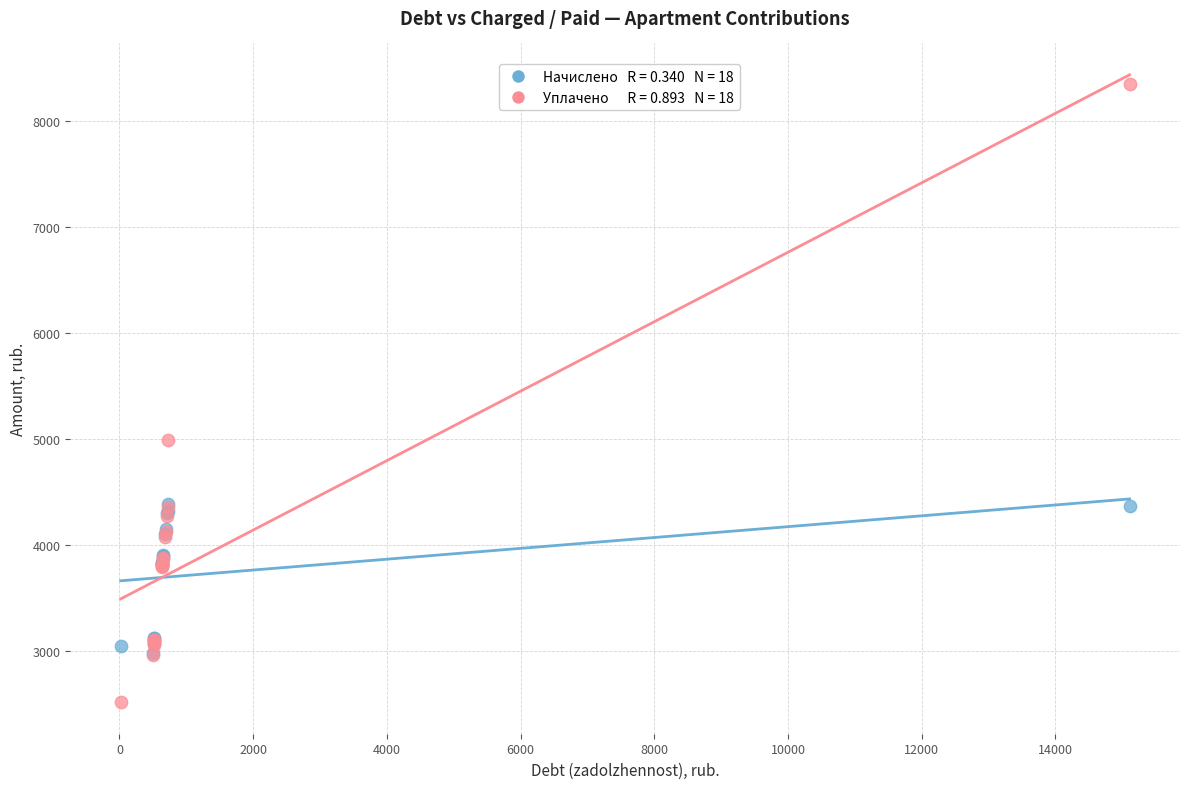

Across all series, what Y value is closest to 5436?

4994.1